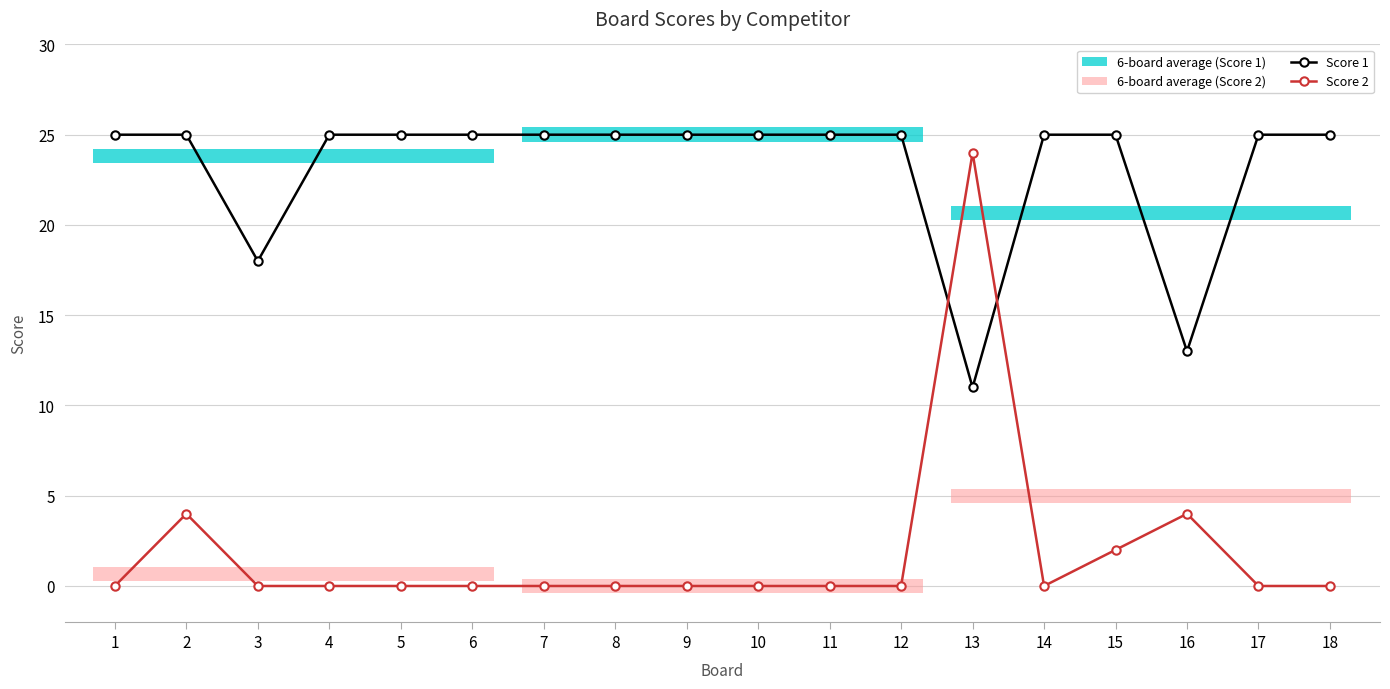

How many values in the Score 1 series are below 25?

3